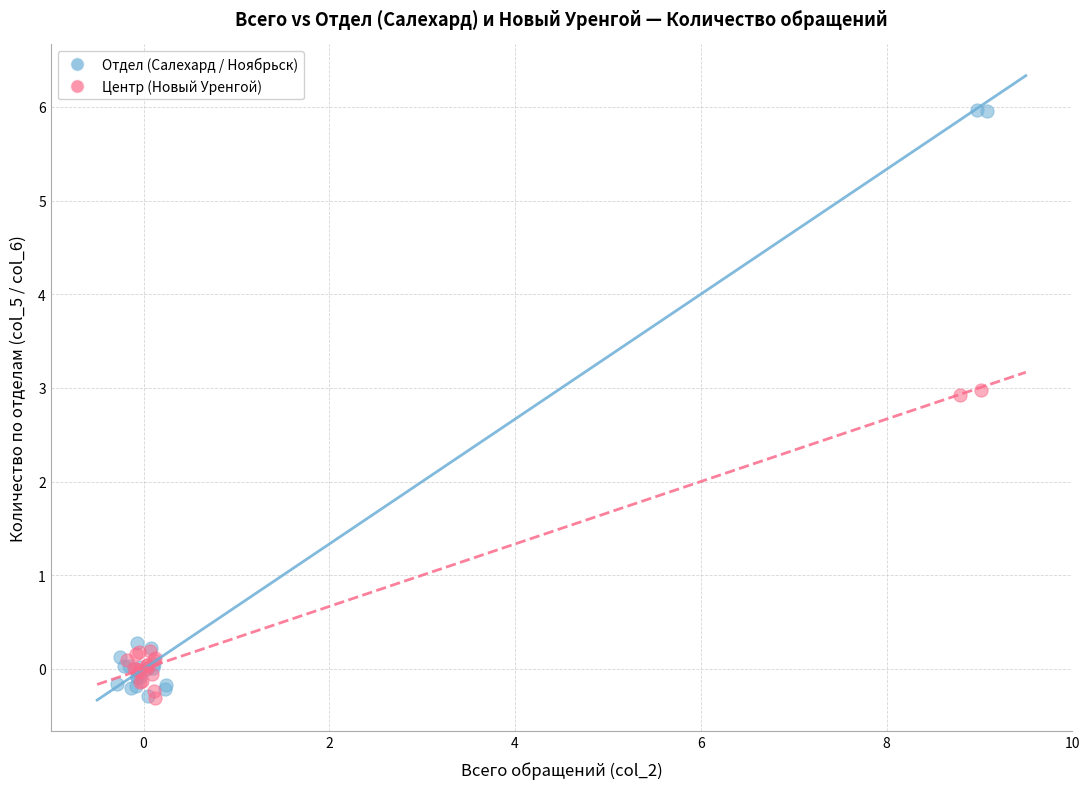

Which series has the largest Y range (max minus min)?

Отдел (Салехард / Ноябрьск)